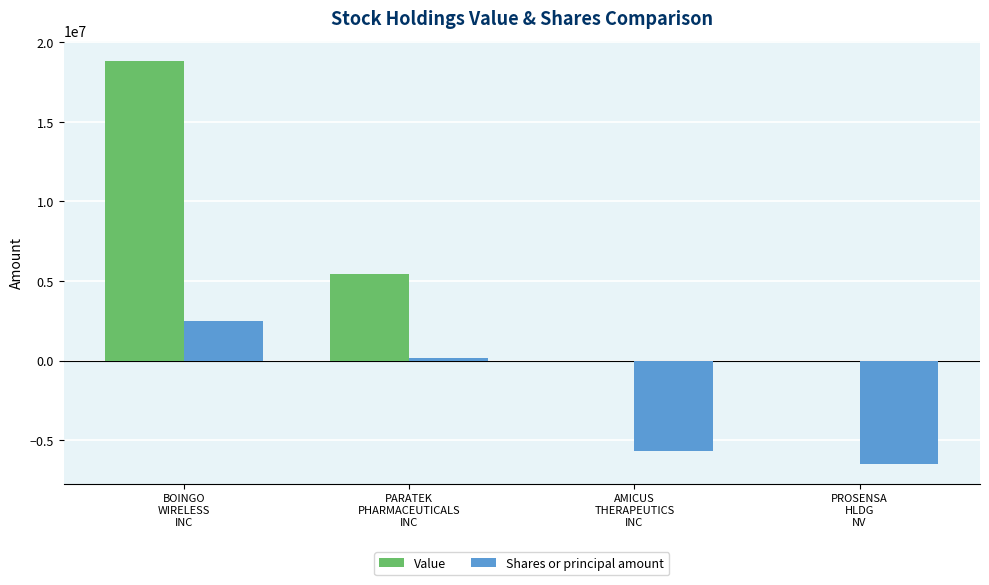

What are all the series names shown in the legend?

Value, Shares or principal amount